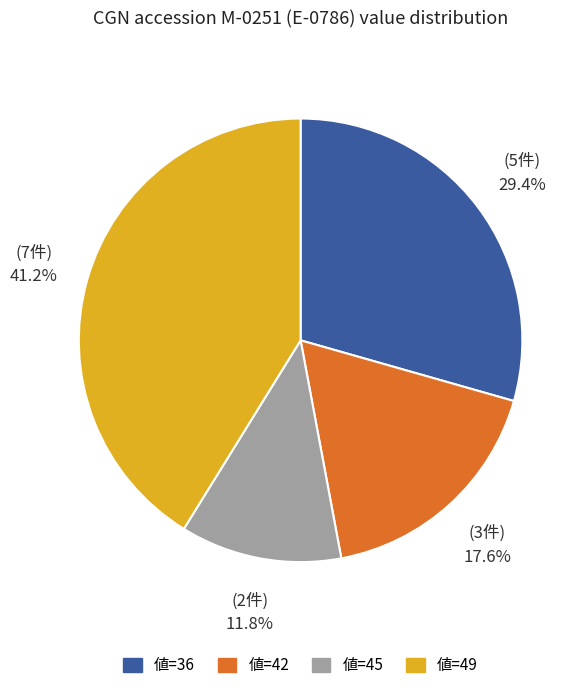

Is there a majority slice in this chart?

No